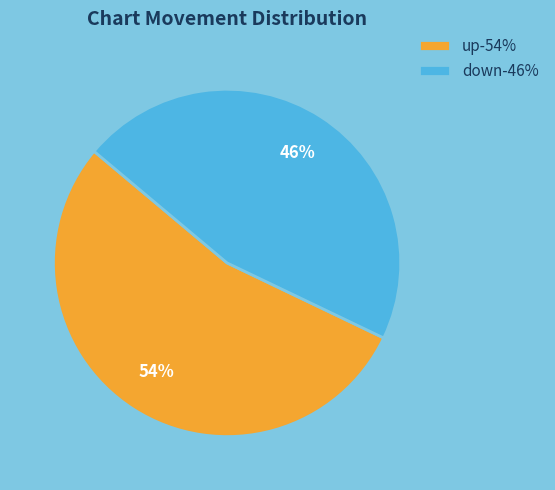

Is there a majority slice in this chart?

Yes